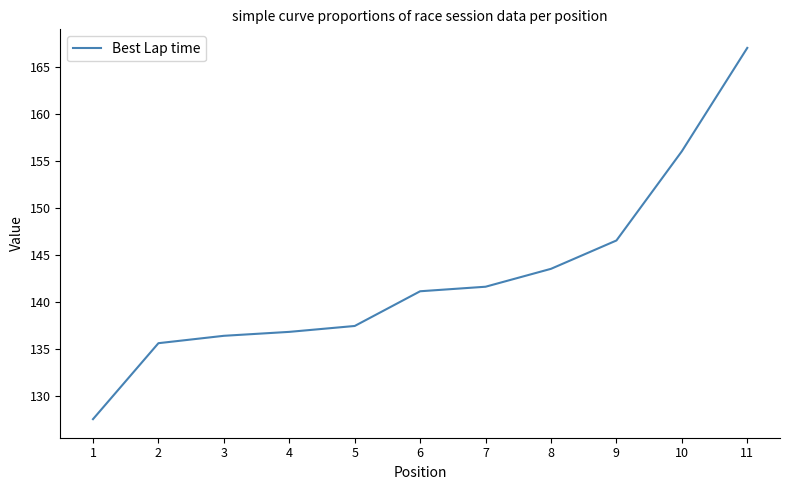

What is the sum of the values at 9 and 1?

274.0